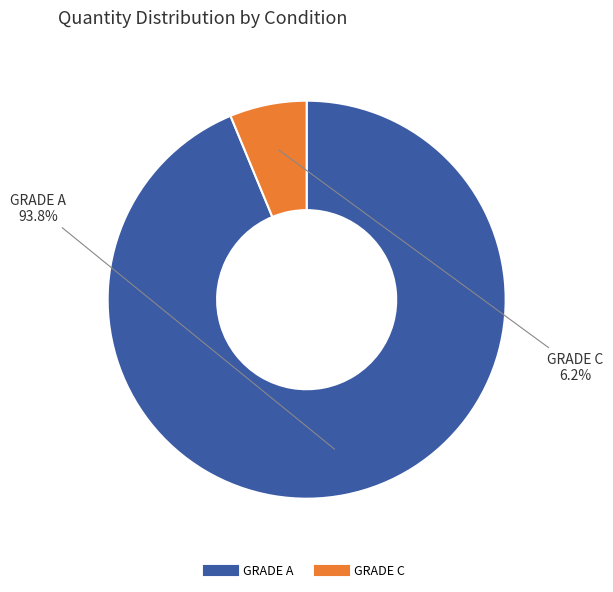

Does GRADE C account for over 50% of the chart?

No